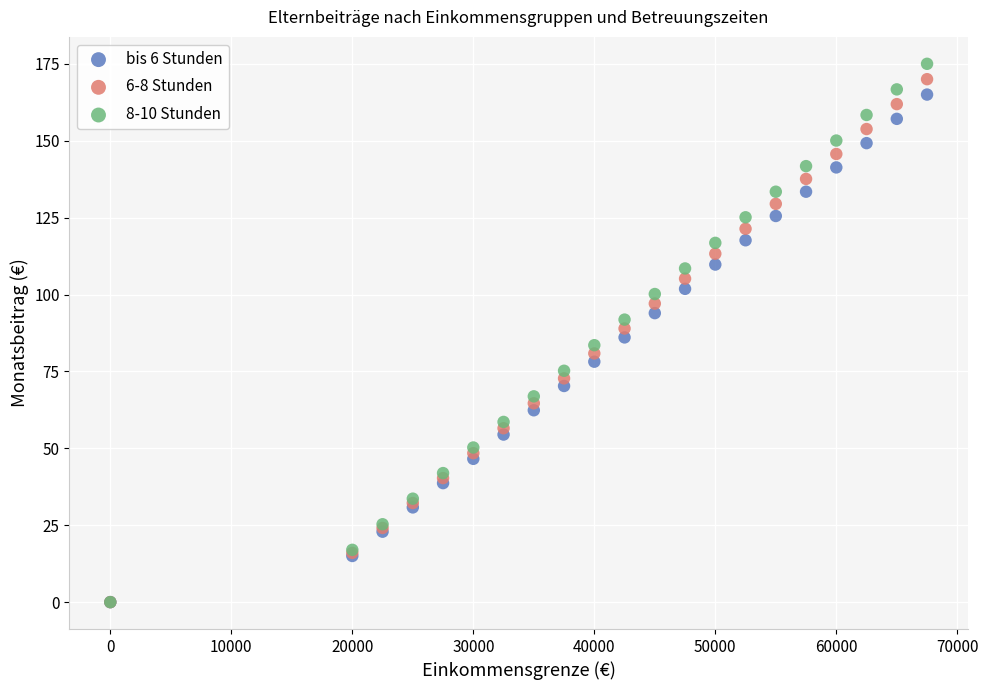

What are all the series names shown in the legend?

bis 6 Stunden, 6-8 Stunden, 8-10 Stunden